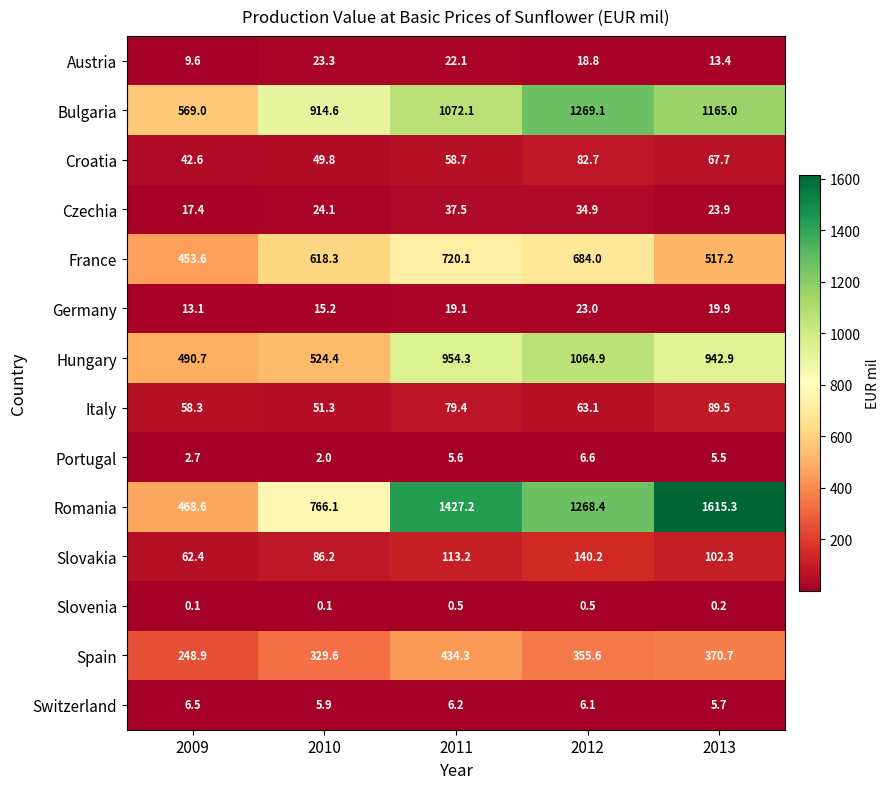

What is the average value of the Spain series?

347.8